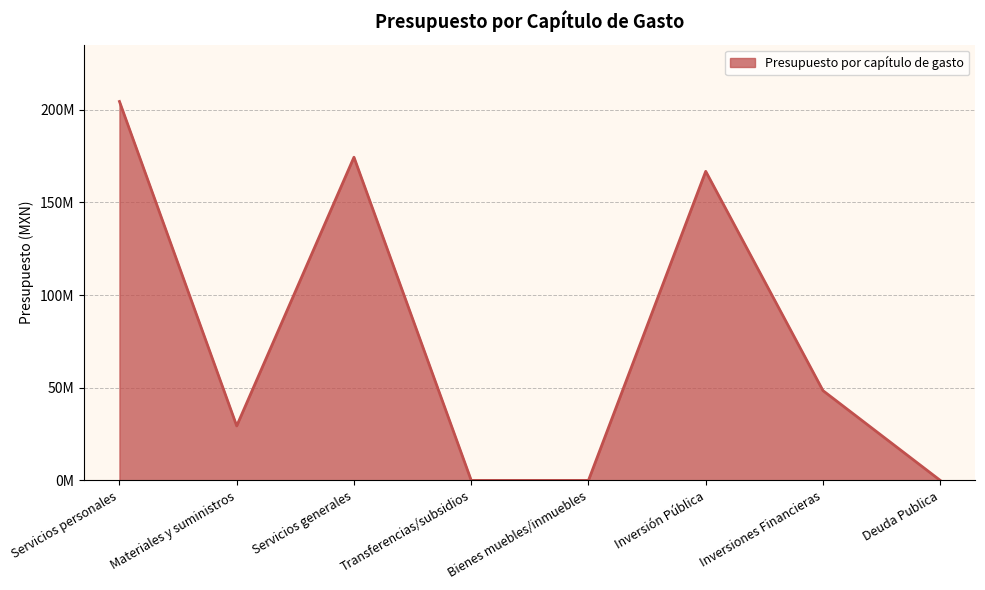

Approximately how many times larger is the value at Inversión Pública compared to Inversiones Financieras?

3.4